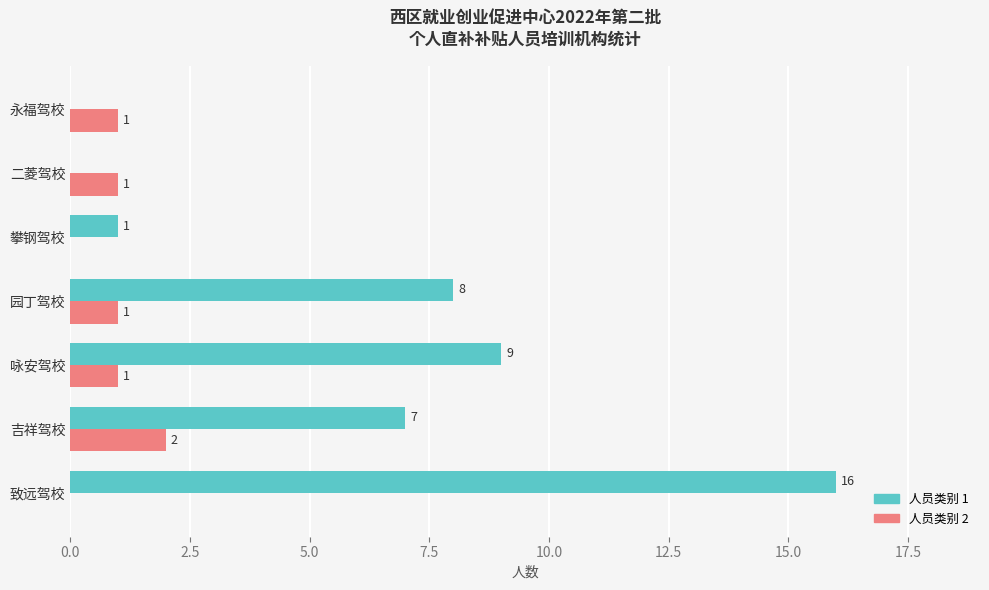

How many positive values does the 人员类别 2 series have?

5